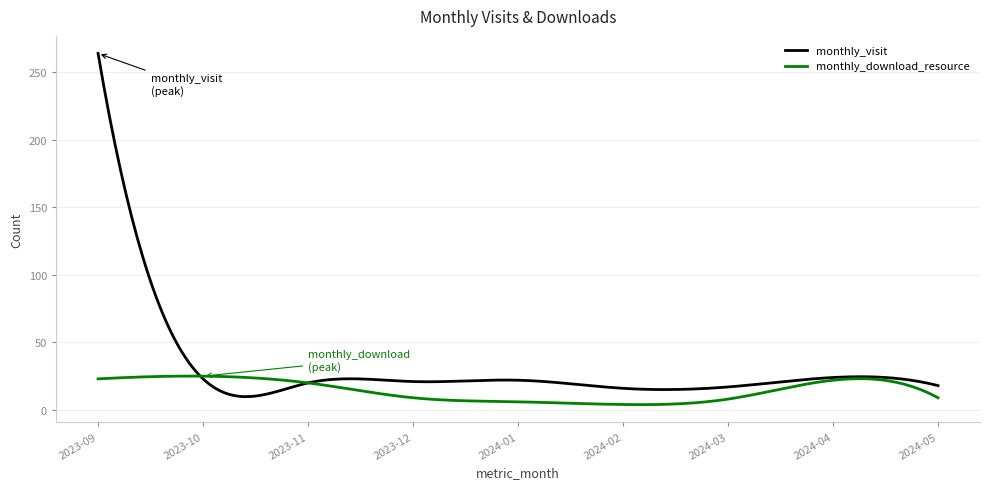

True or false: monthly_visit and monthly_download_resource intersect in this chart.

True